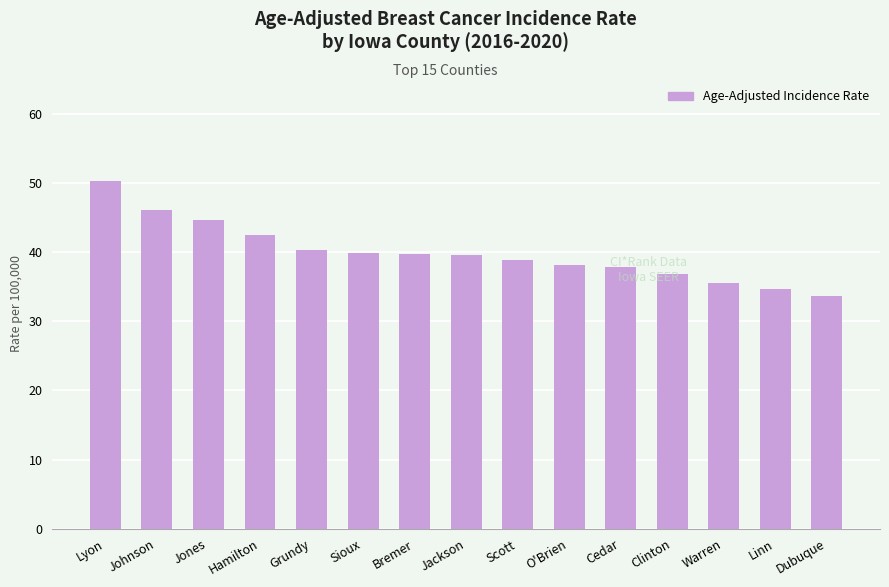

What is the approximate value at Lyon?

50.2